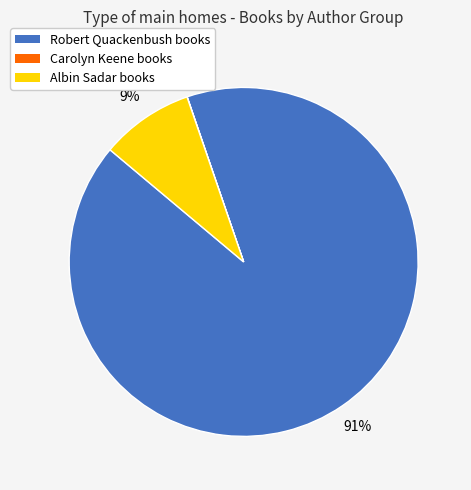

Does any single category account for the majority?

Yes